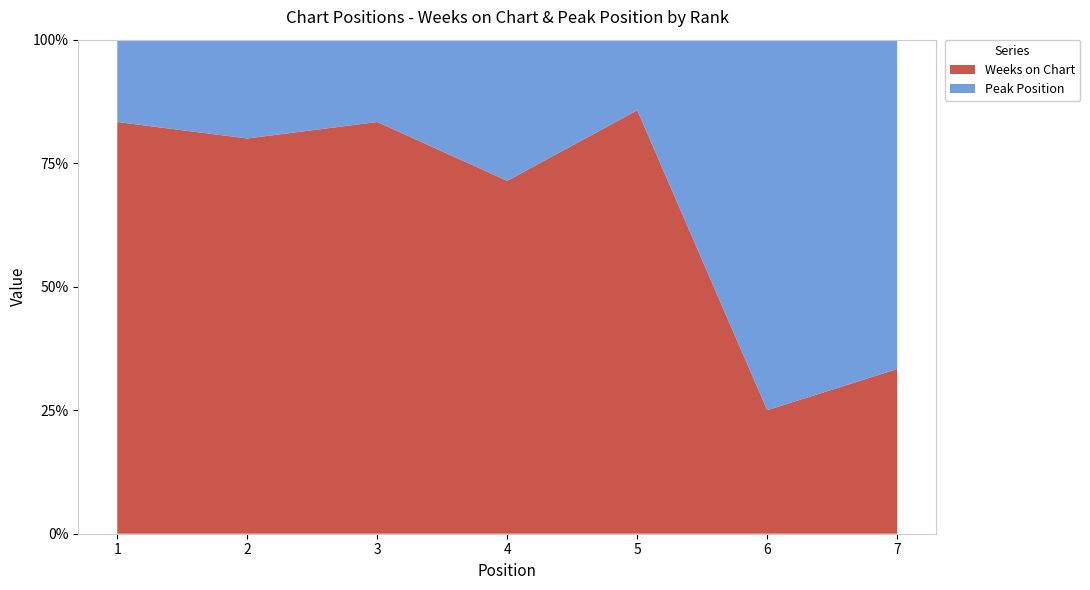

Reading left to right, list all the values displayed in this chart.

Weeks on Chart: 5	4	5	5	6	2	1
Peak Position: 1	1	1	2	1	6	2